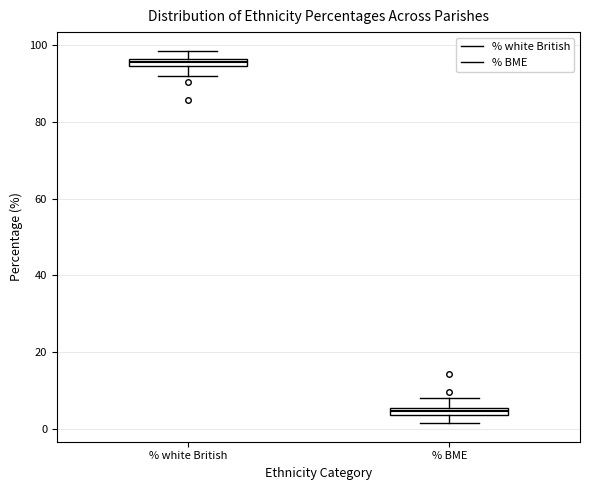

Which box has the lowest median line?

% BME